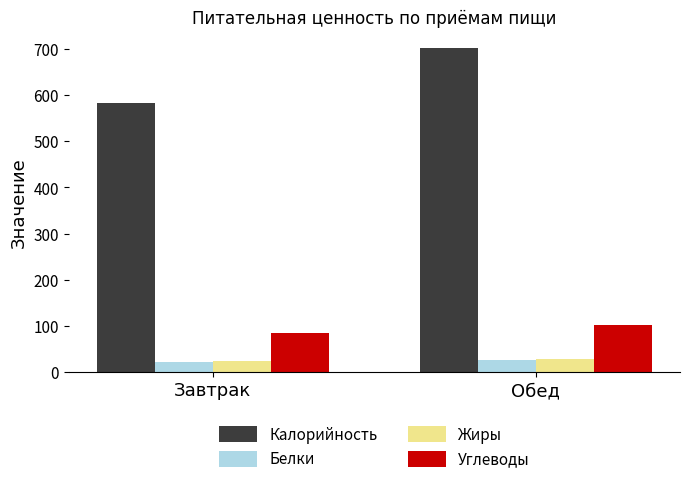

At which label does Калорийность first exceed 702?

Обед